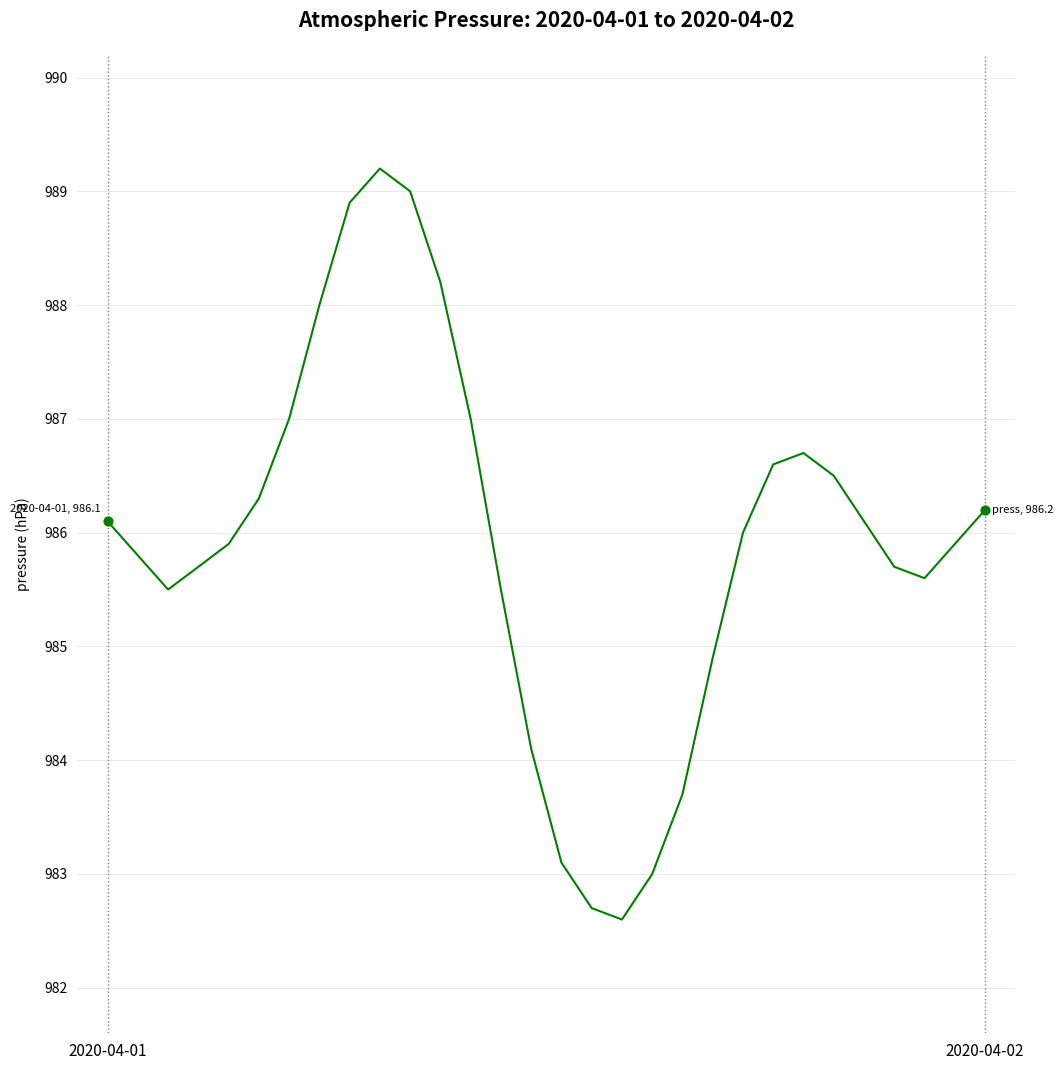

What is the minimum value shown in the chart?

982.6